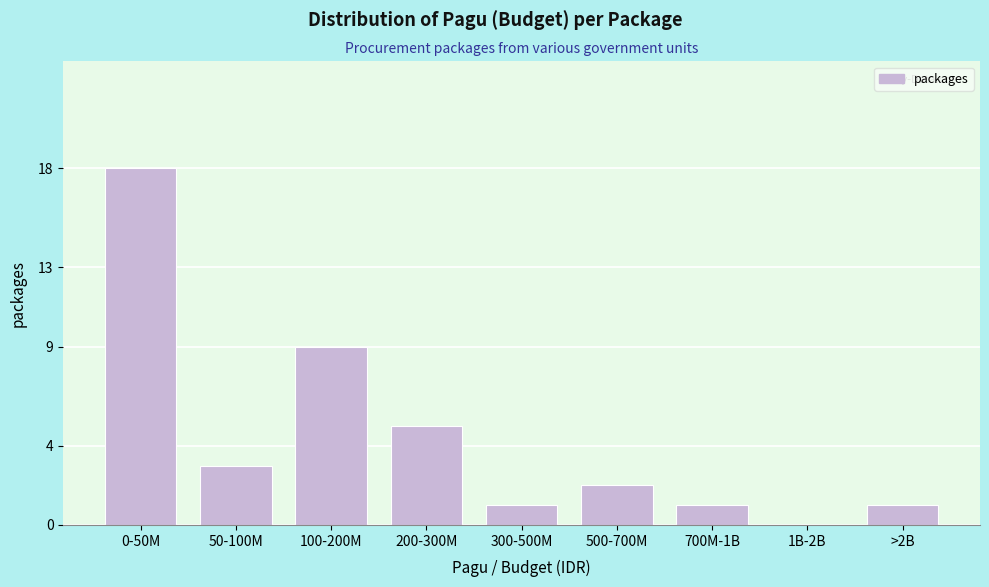

Reading right to left, list all the values displayed in this chart.

>2B=1	1B-2B=0	700M-1B=1	500-700M=2	300-500M=1	200-300M=5	100-200M=9	50-100M=3	0-50M=18